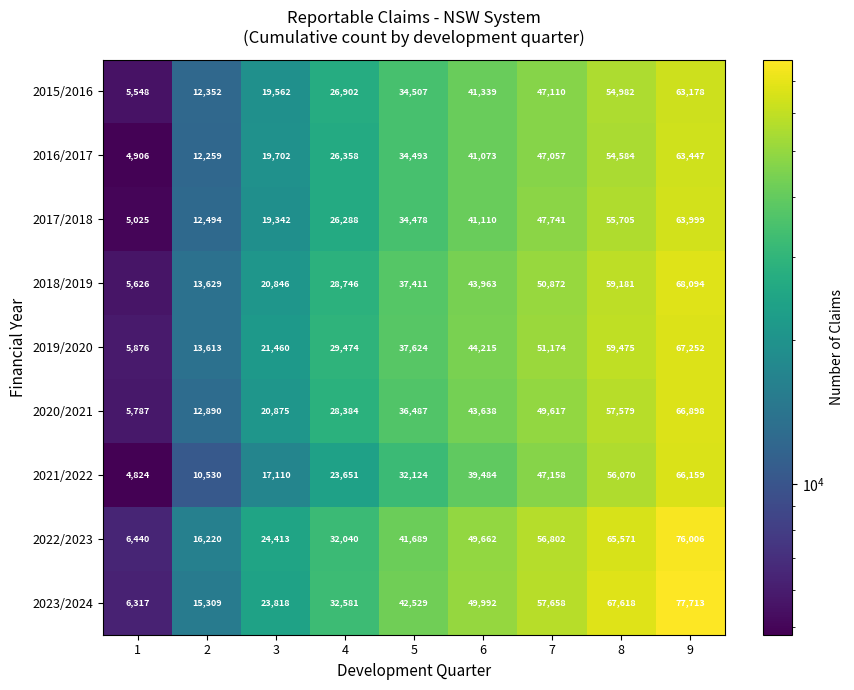

At which category is the sum across all series the highest?

9